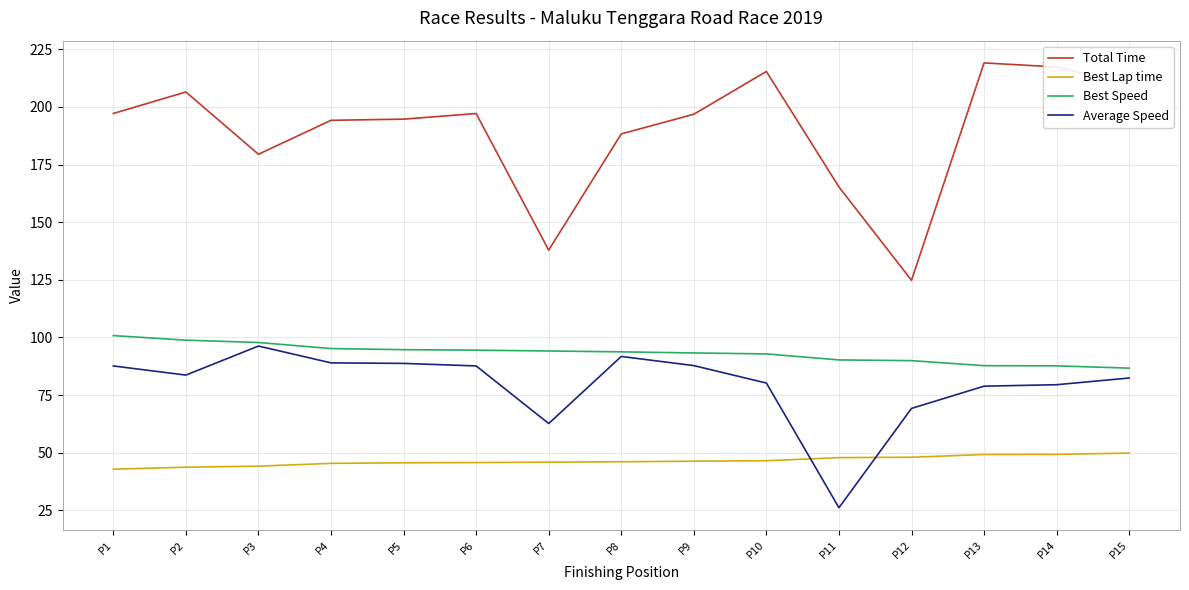

After their last crossing, which series has the higher values: Average Speed or Best Lap time?

Average Speed